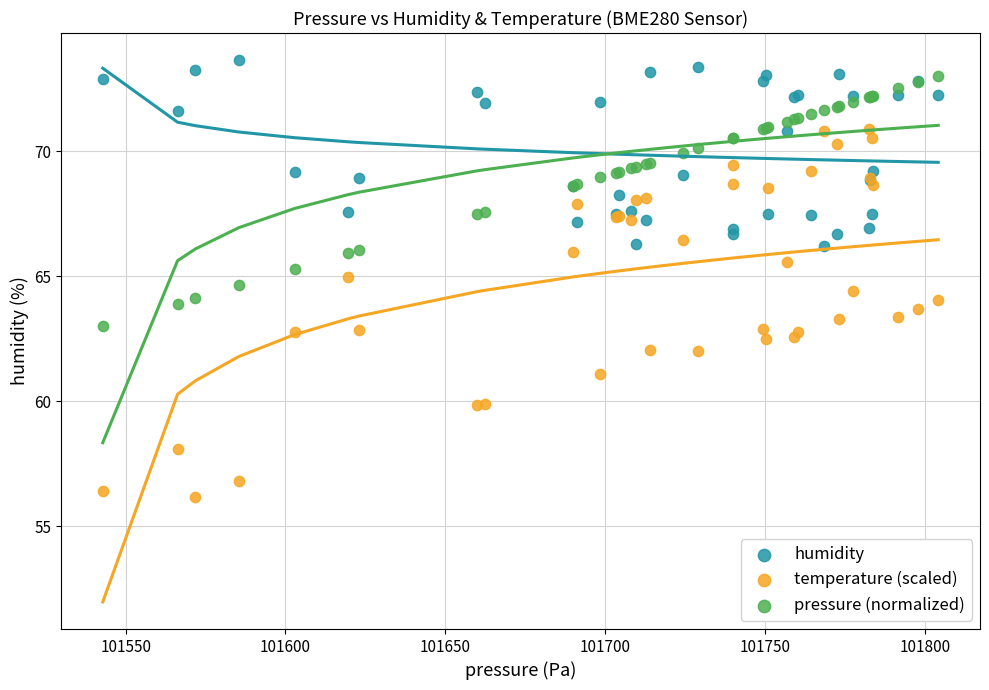

What are all the series names shown in the legend?

humidity, temperature (scaled), pressure (normalized)